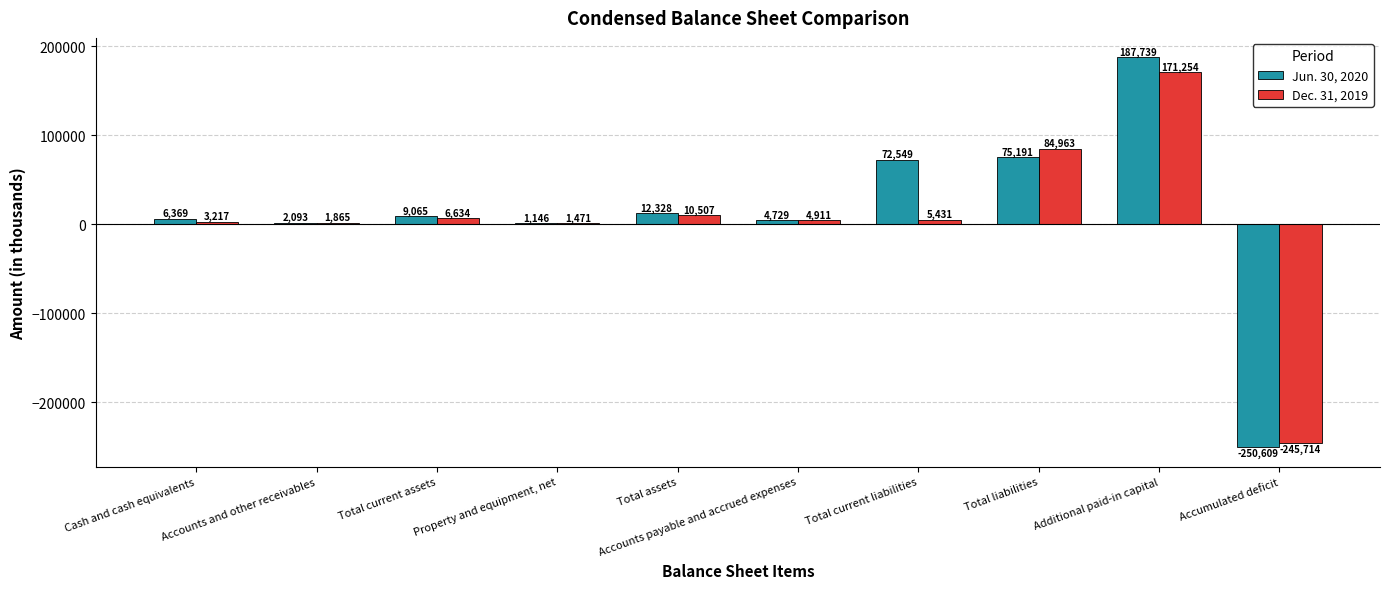

How many series are shown in this chart?

2